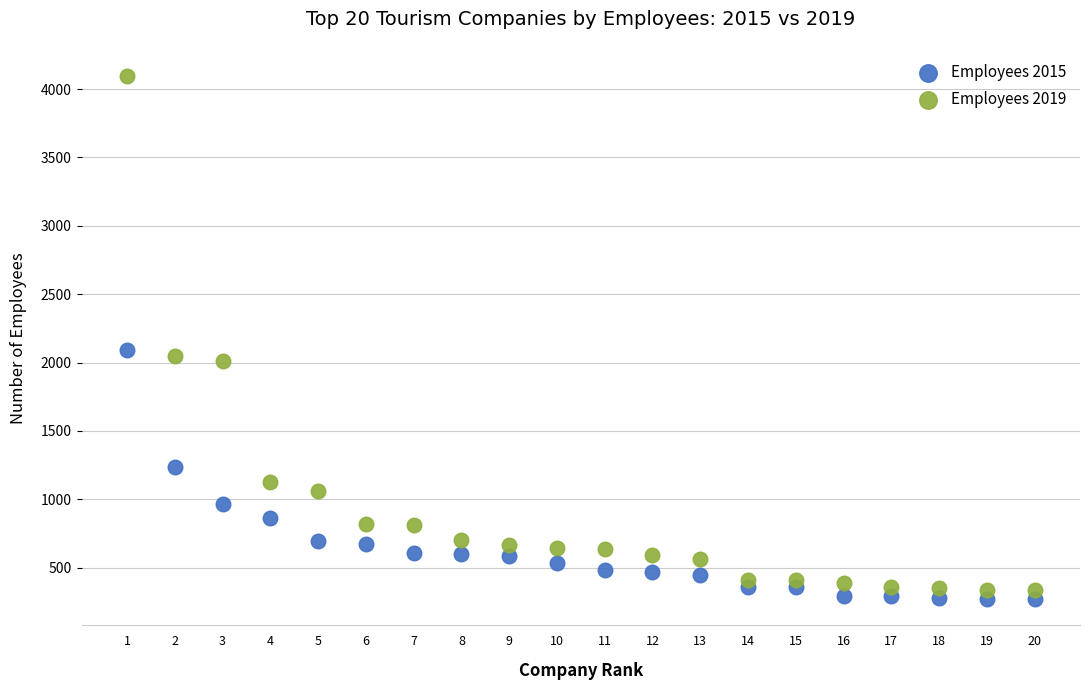

Which series reaches the minimum Y coordinate?

Employees 2015